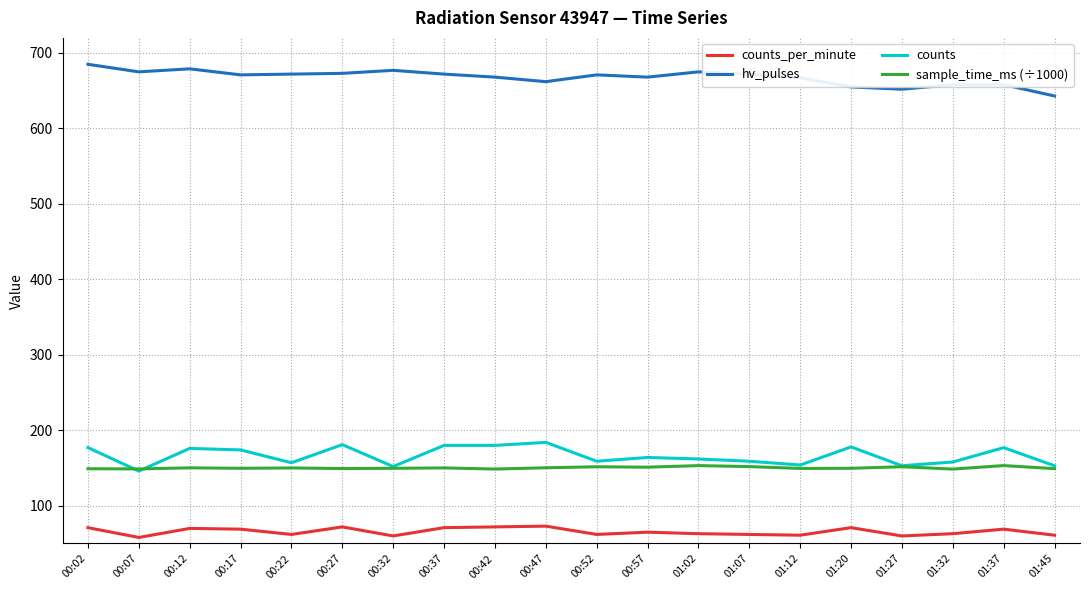

How many values in the hv_pulses series are below 671?

9